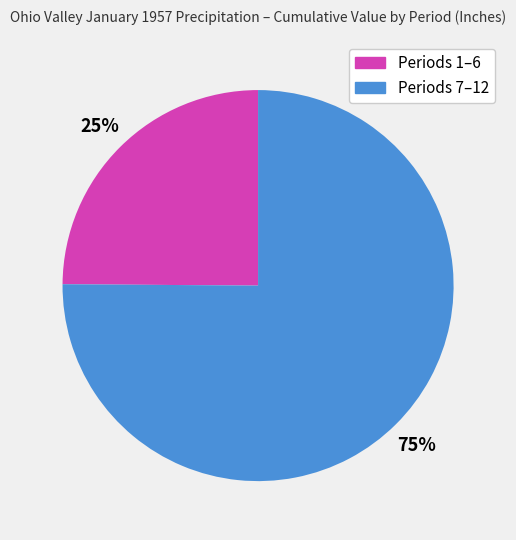

To the nearest percent, what is the difference between the largest and smallest slice percentages?

50%